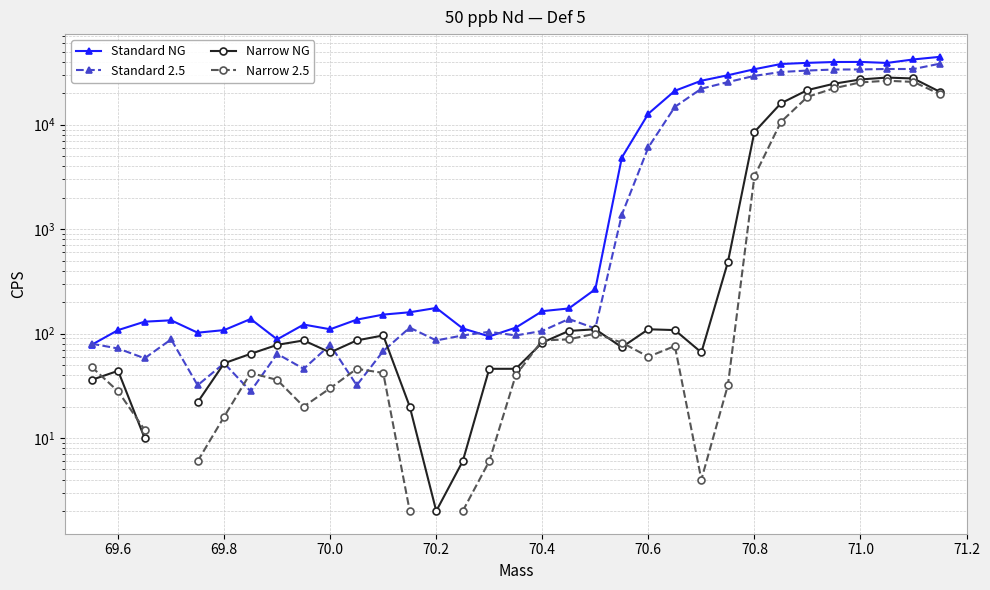

After their last crossing, which series has the higher values: Standard NG or Standard 2.5?

Standard NG